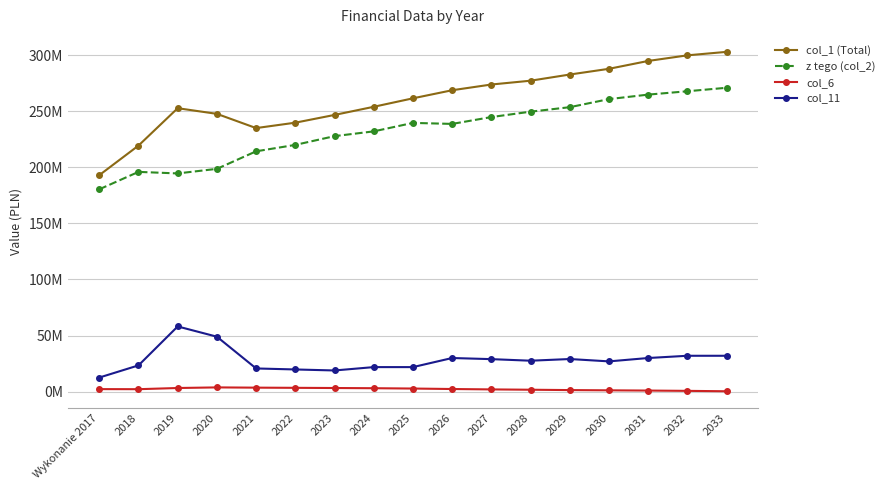

What are all the series names shown in the legend?

col_1 (Total), z tego (col_2), col_6, col_11